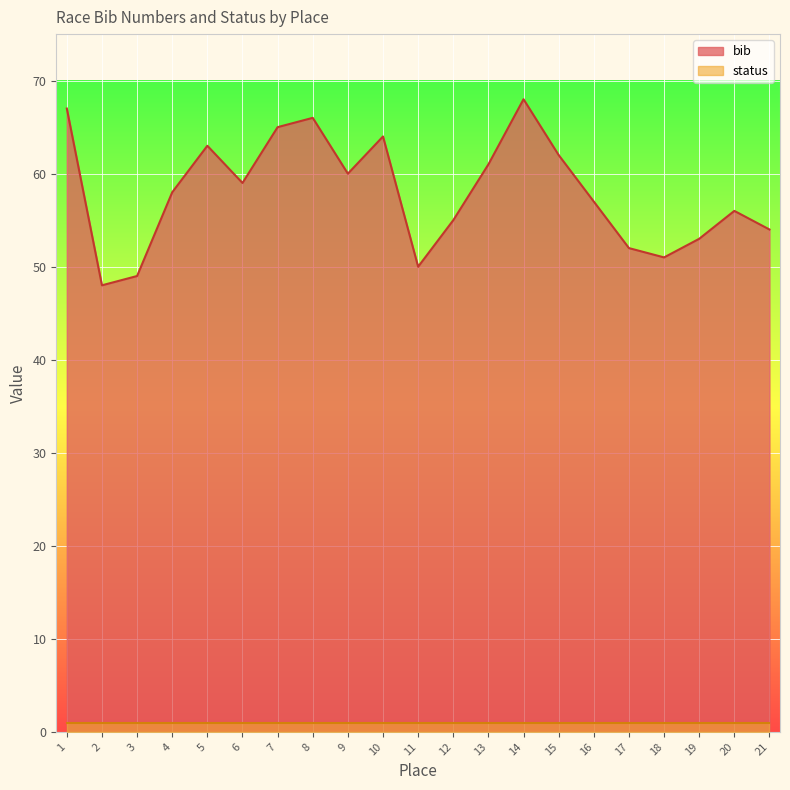

What is the sum of the values at 20 and 13?

117